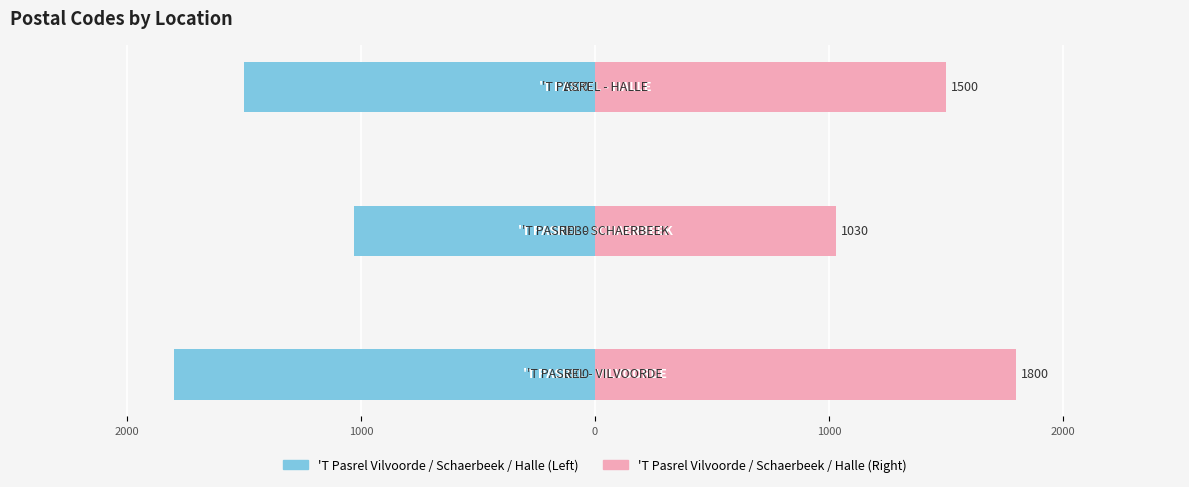

Which series has the largest range (max minus min)?

'T Pasrel (Left)